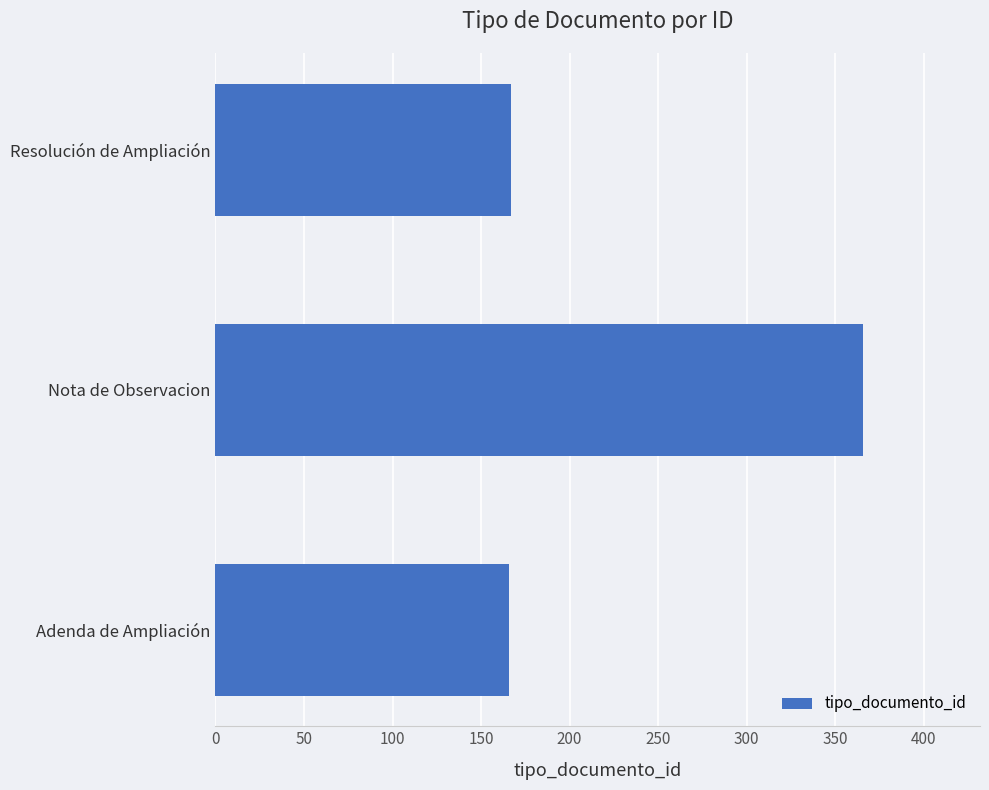

The chart shows a value of 239 at Resolución de Ampliación. True or false?

False